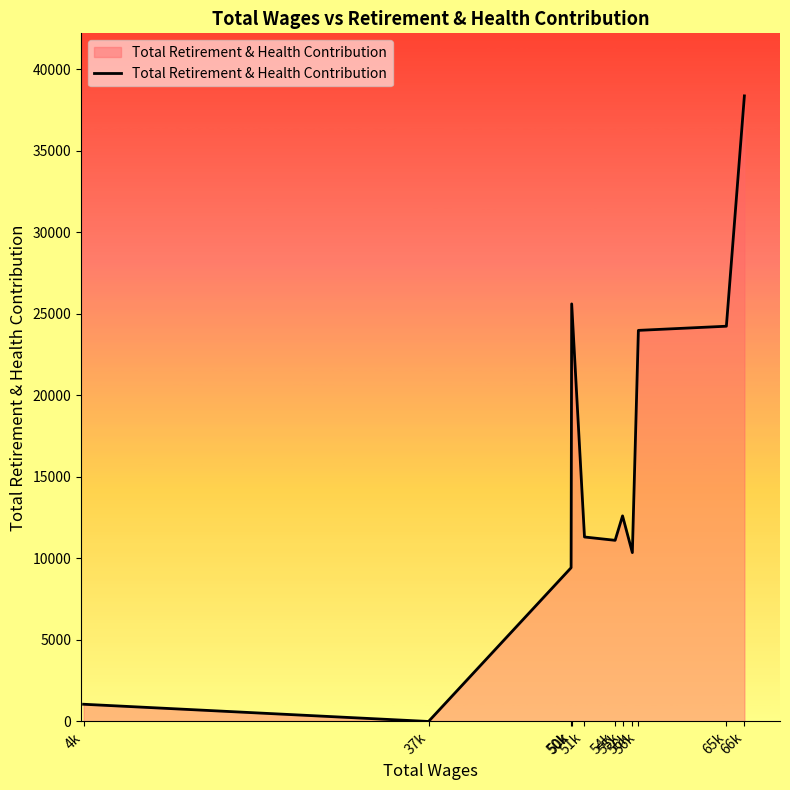

Is this an area chart (filled region under the line)?

Yes